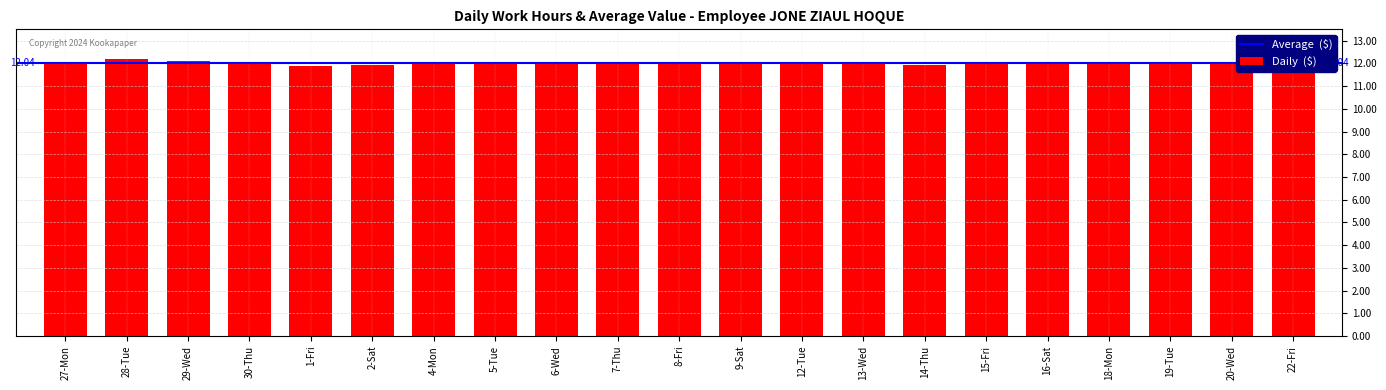

Count the number of data series in this chart.

1